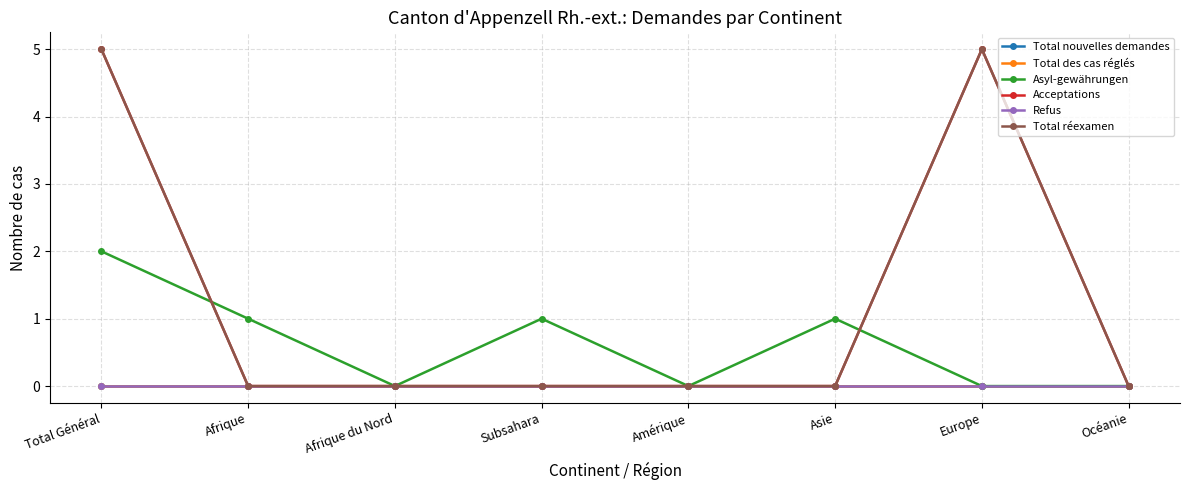

At which category does Asyl-gewährungen reach its first local valley?

Afrique du Nord